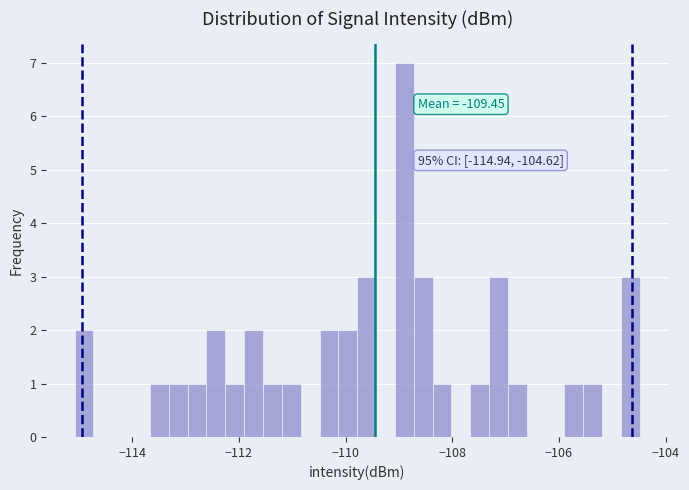

Read against the x-axis, roughly where is the centre of the tallest bar?

-108.8